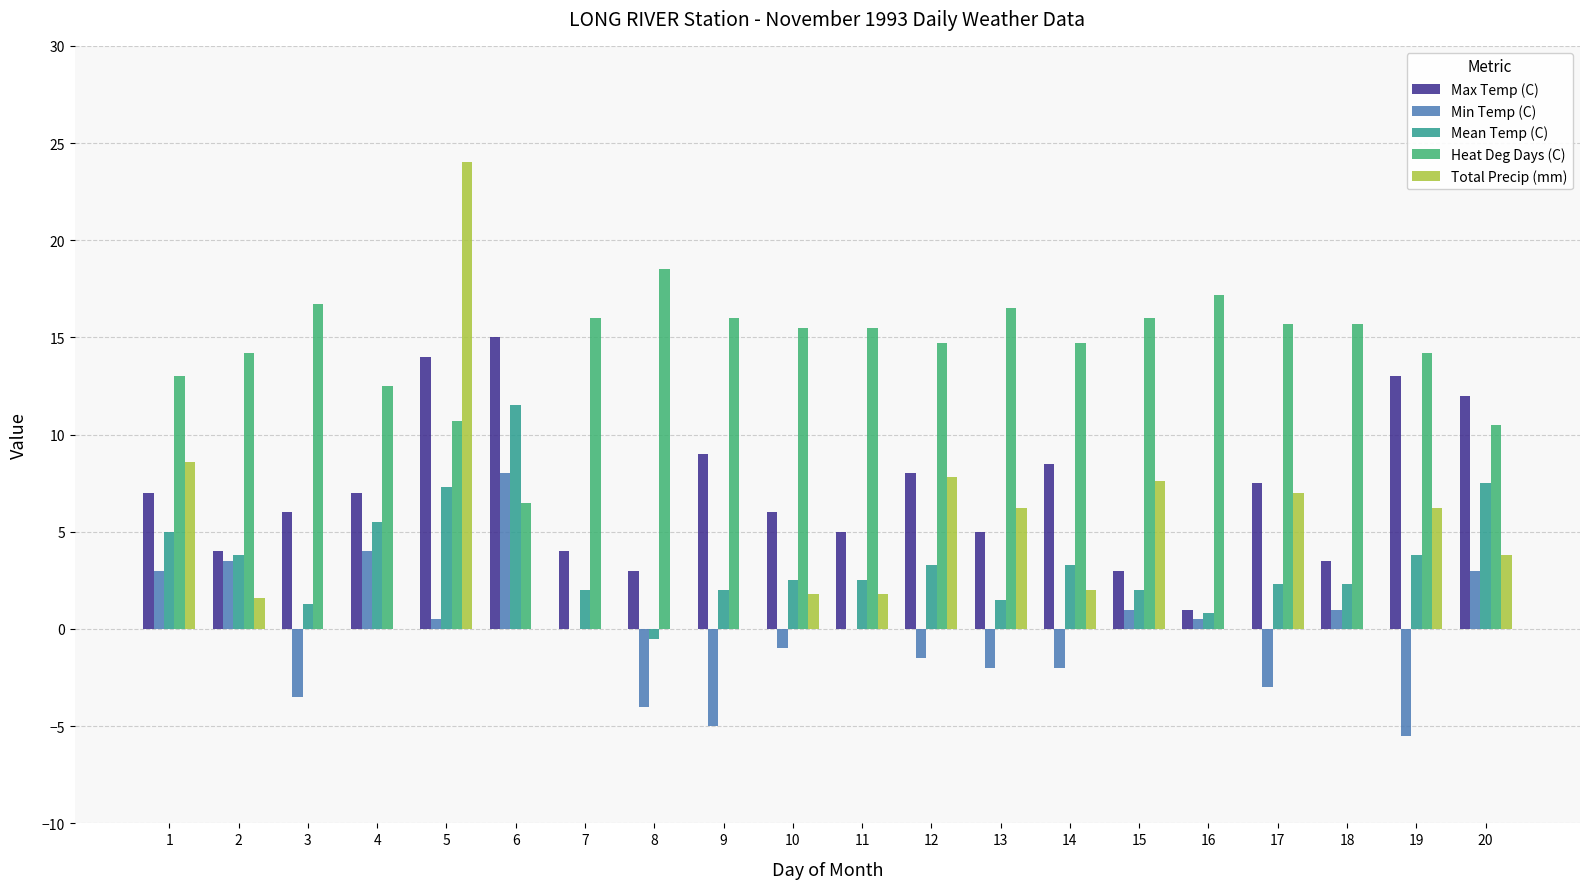

How many categories are shown in the chart?

20